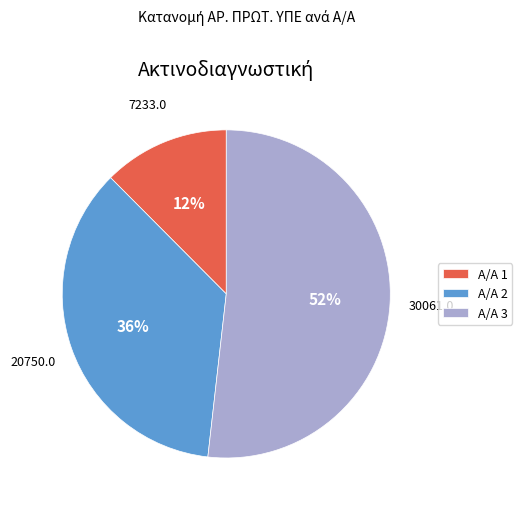

Which category has the biggest portion of the pie?

Α/Α 3